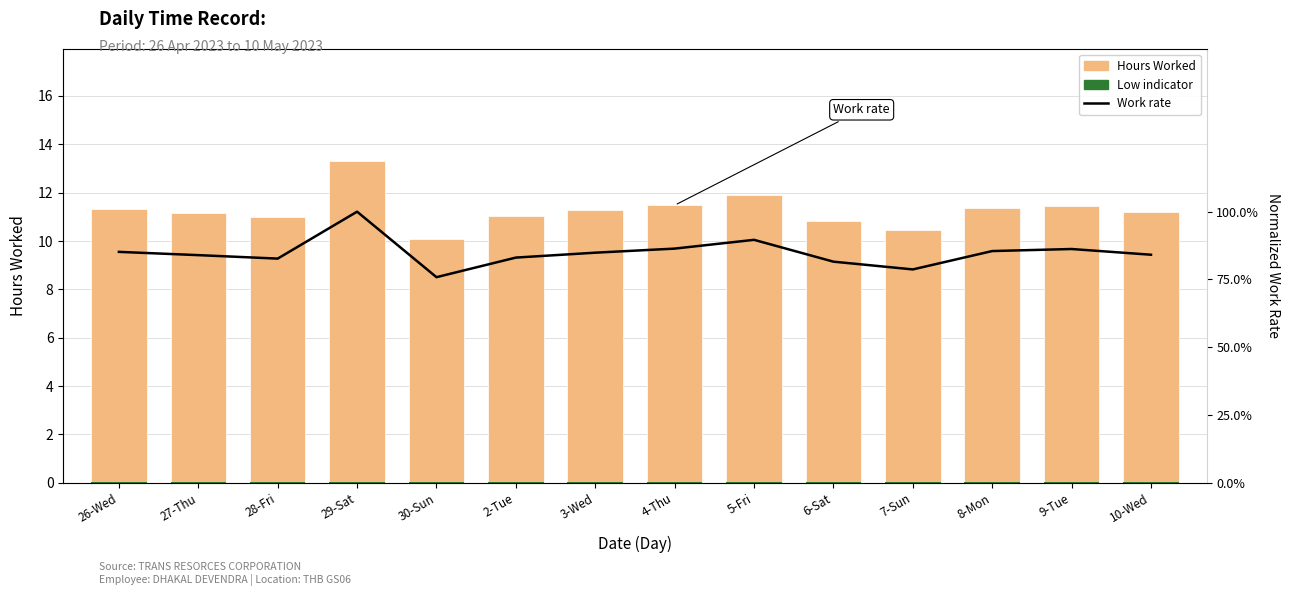

What is the sum of all Low values?

0.7